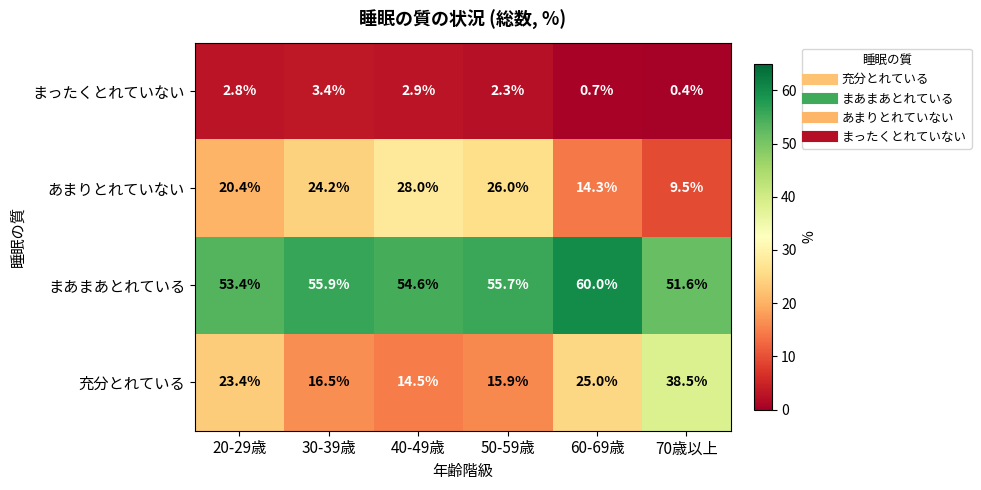

True or false: まったくとれていない has a value of 0.4 at 70歳以上.

True